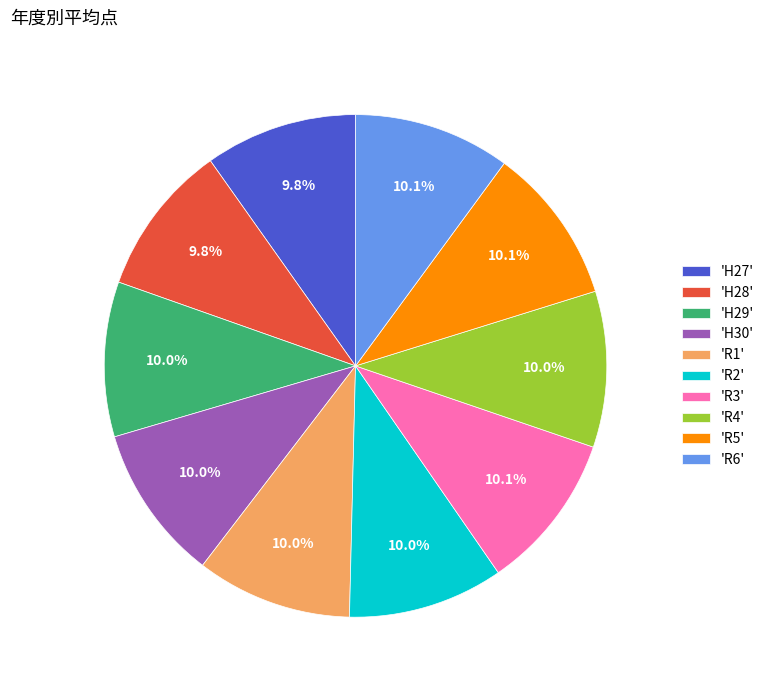

Count the number of slices in the pie.

10